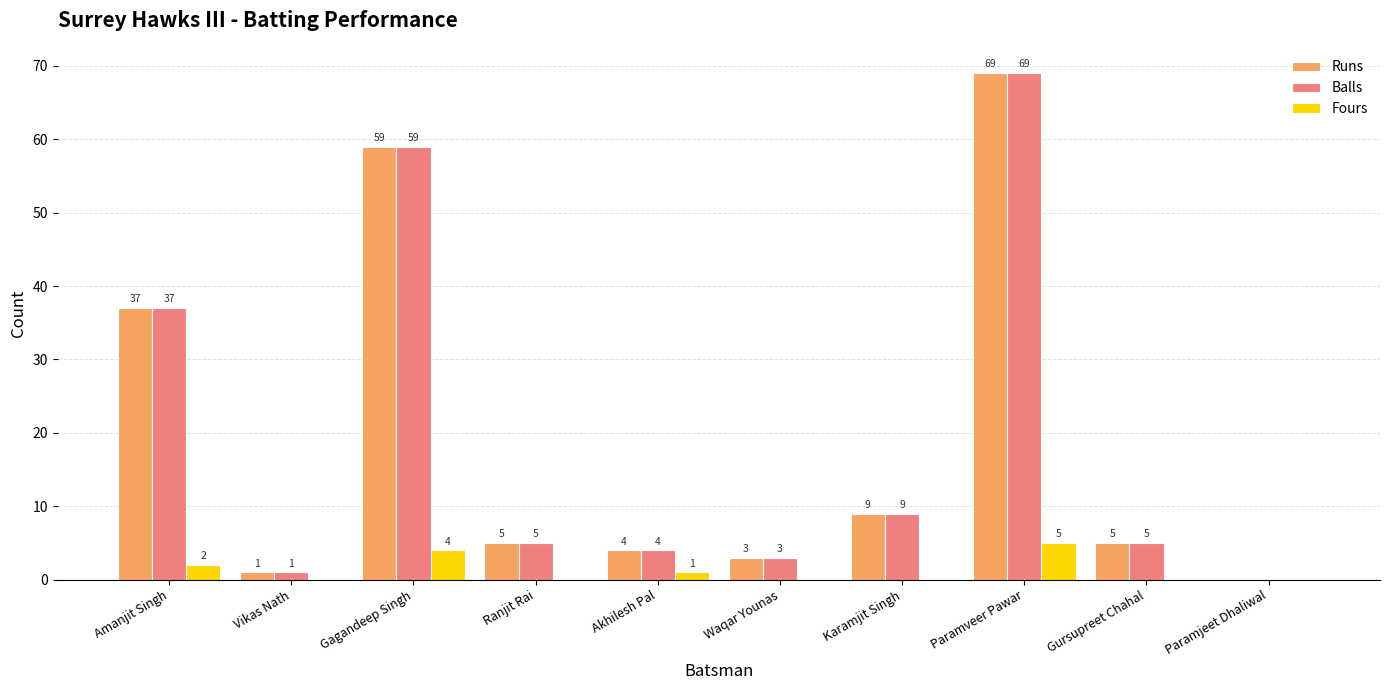

Is the value of Fours at Ranjit Rai greater than the value of Runs at Karamjit Singh?

No